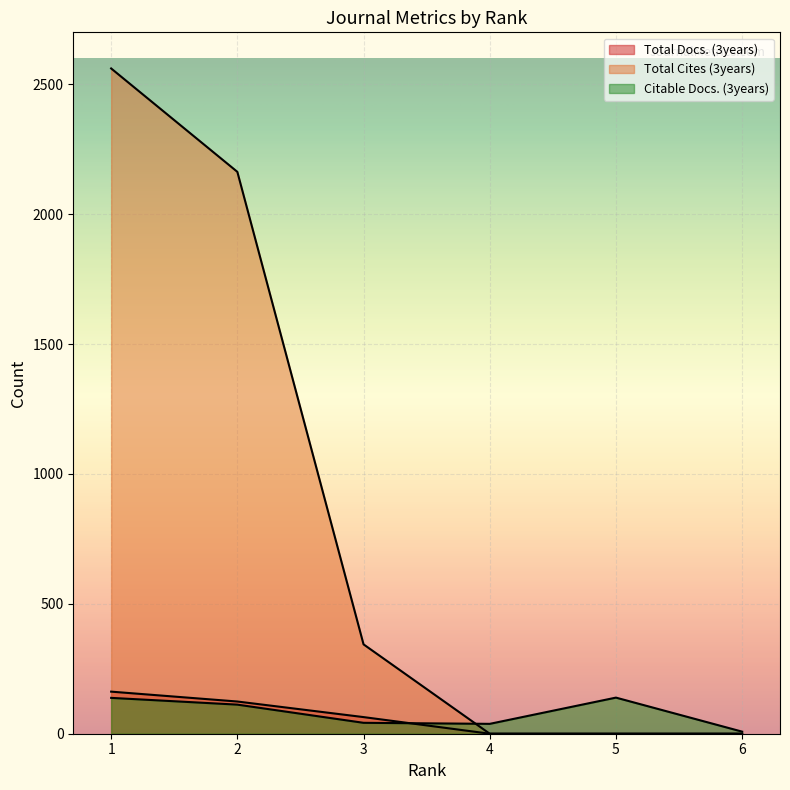

True or false: Total Docs. (3years) and Total Cites (3years) cross at least once.

False